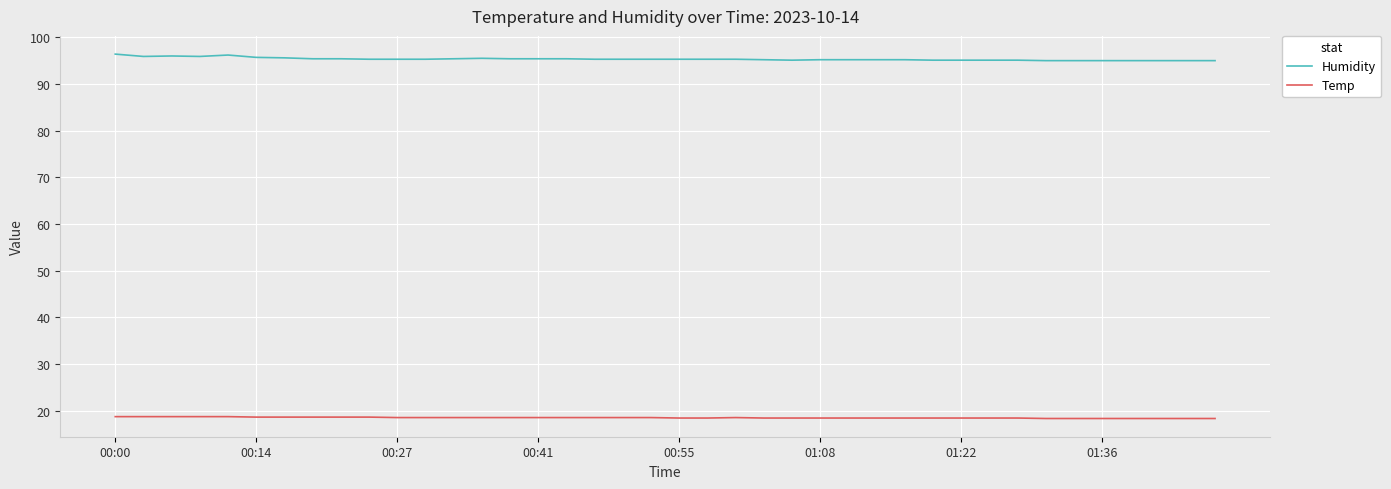

List the series in order of their peak value, lowest first.

Temp, Humidity